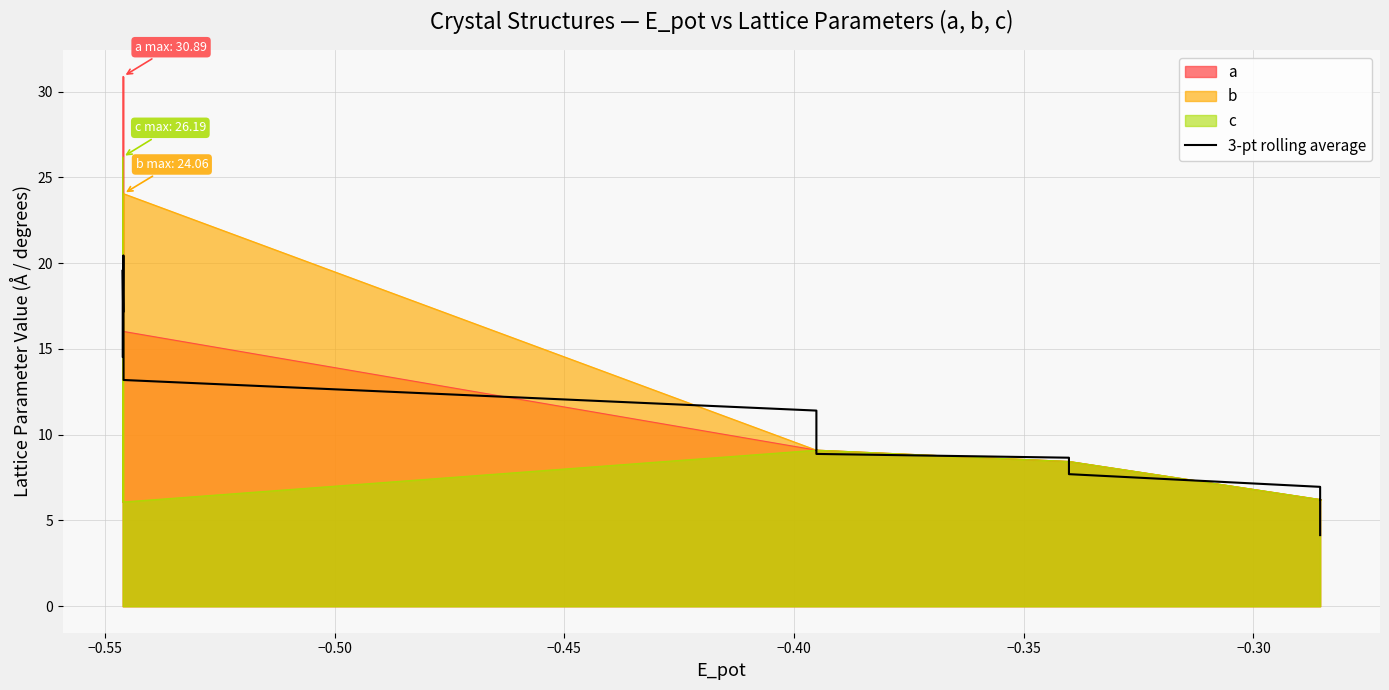

What is the smallest value displayed?

4.1